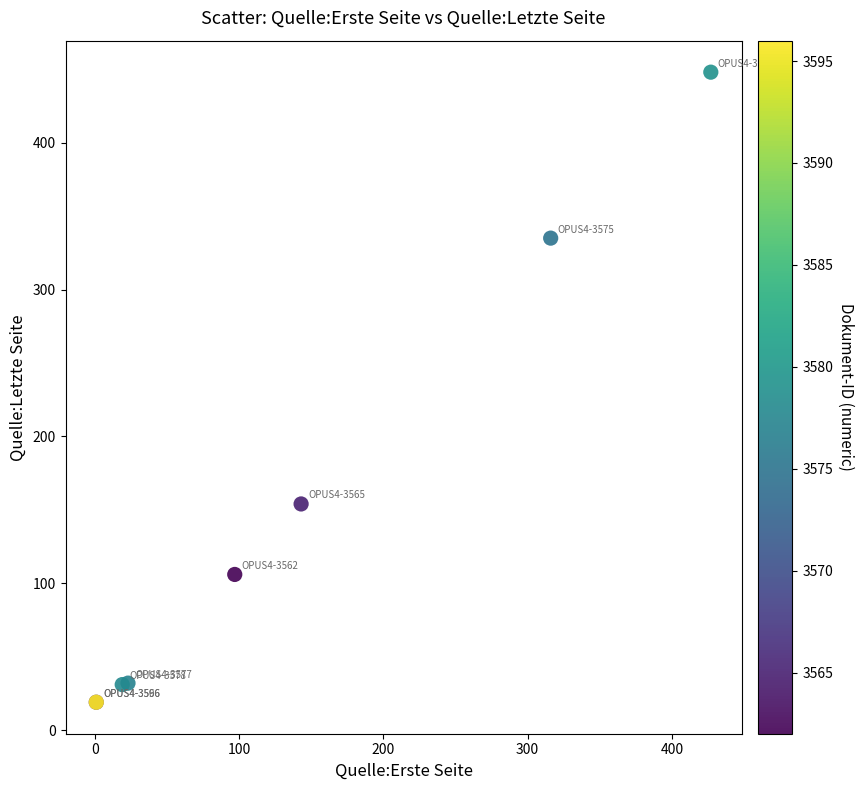

What Y value in the scatter plot is closest to 233?

154